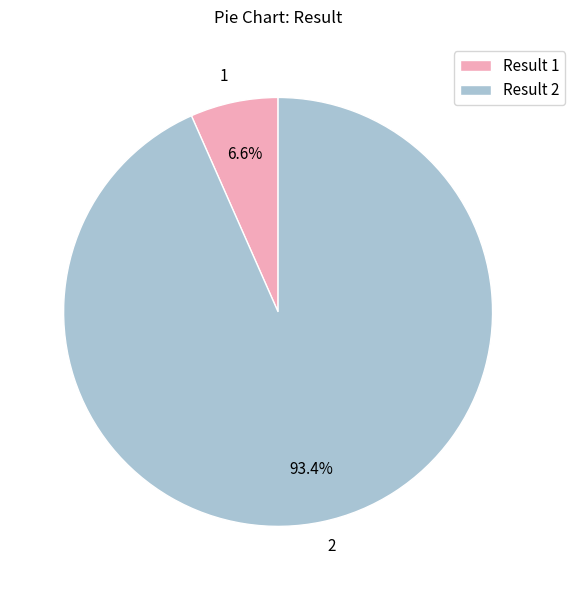

True or false: 2 accounts for 93% of the total.

True